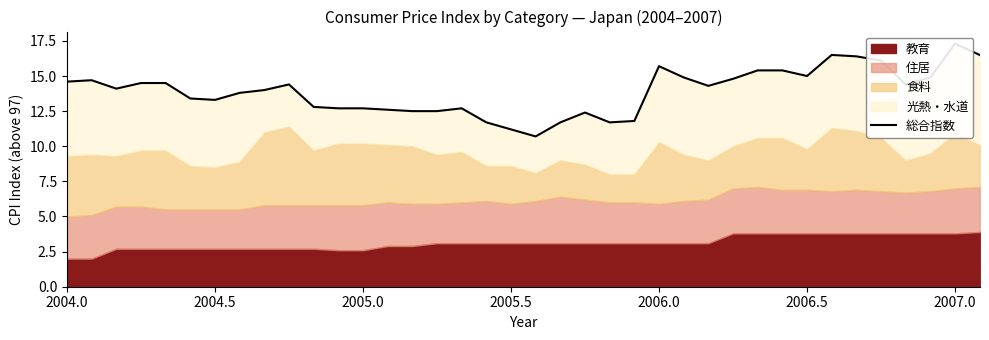

What is the sum of all values?

528.6